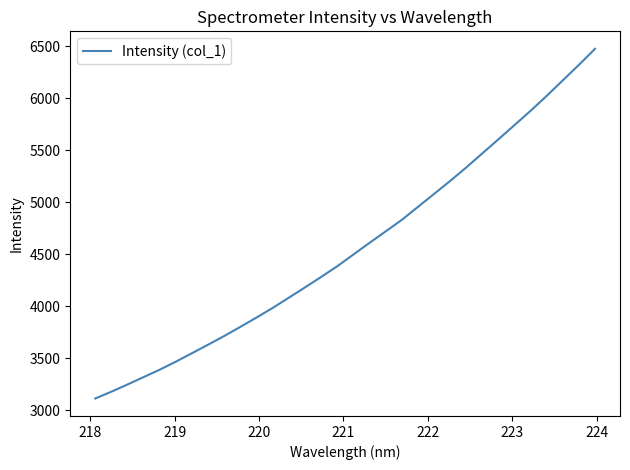

What is the greatest value displayed?

6475.7